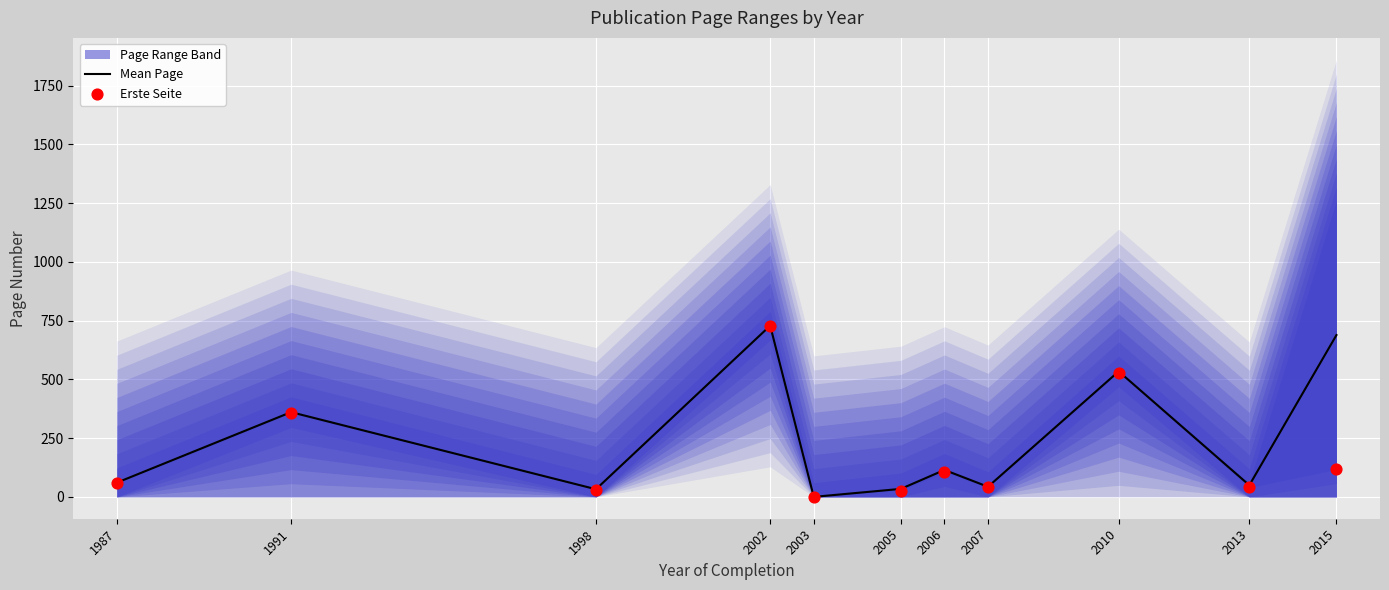

Which series has the largest total across all categories?

Mean Page